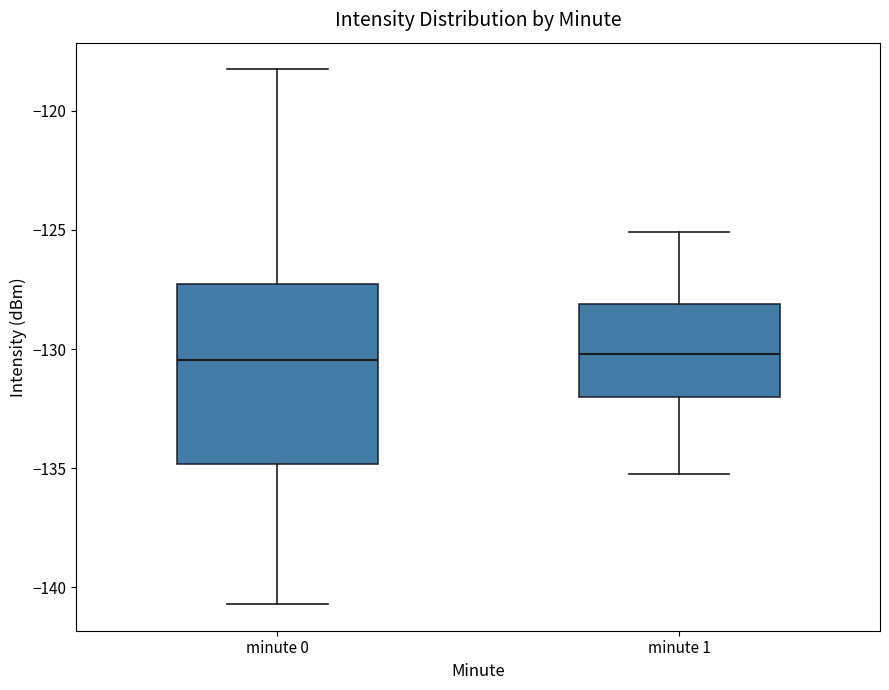

Reading left to right, read every box against the y-axis: the position of its median line, the range the box covers, and the ends of its whiskers. The values are not printed on the chart, so give them approximately, as read against the axis.

minute 0: median -130.5, box -135.0 to -127.5, whiskers -140.5 to -118.5
minute 1: median -130.0, box -132.0 to -128.0, whiskers -135.0 to -125.0